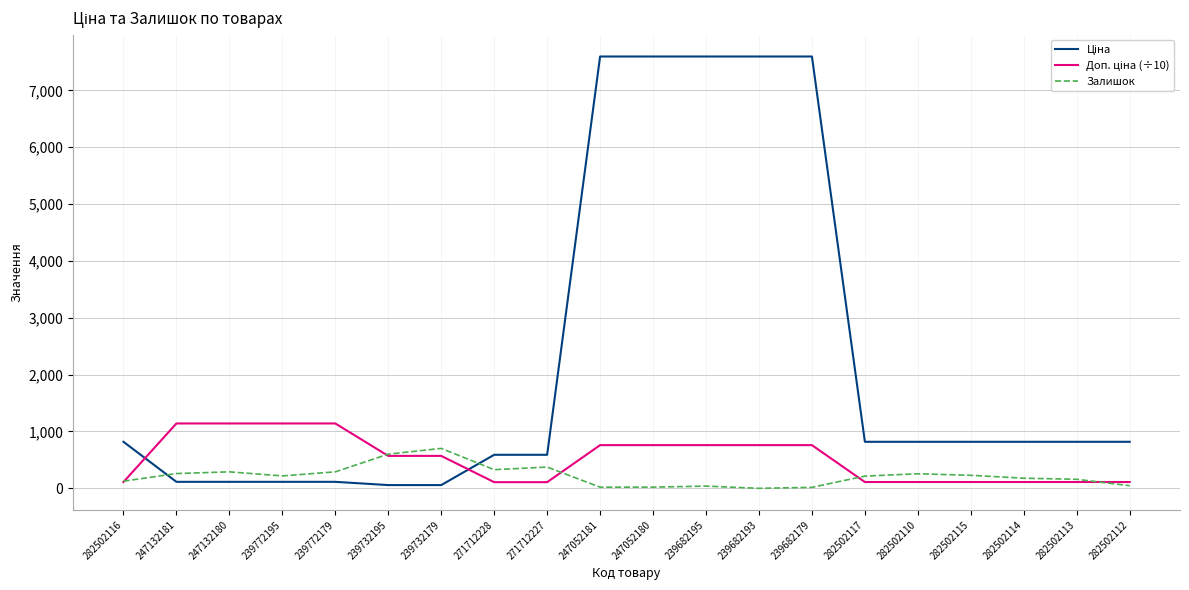

What is the maximum value shown in the chart?

7596.5